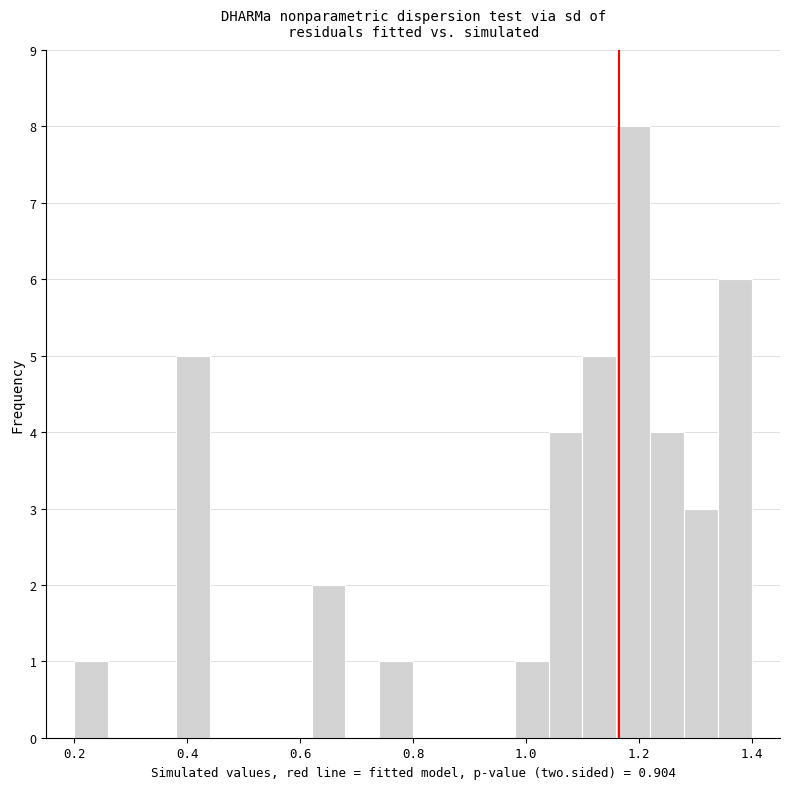

Read against the x-axis, roughly where is the centre of the tallest bar?

1.20